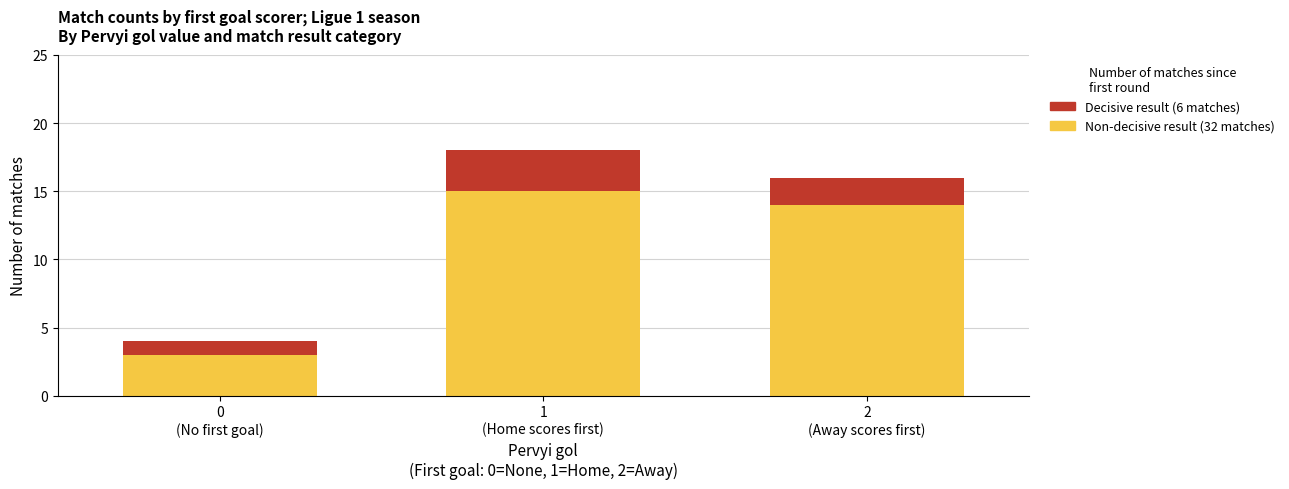

Are the bars horizontal?

No